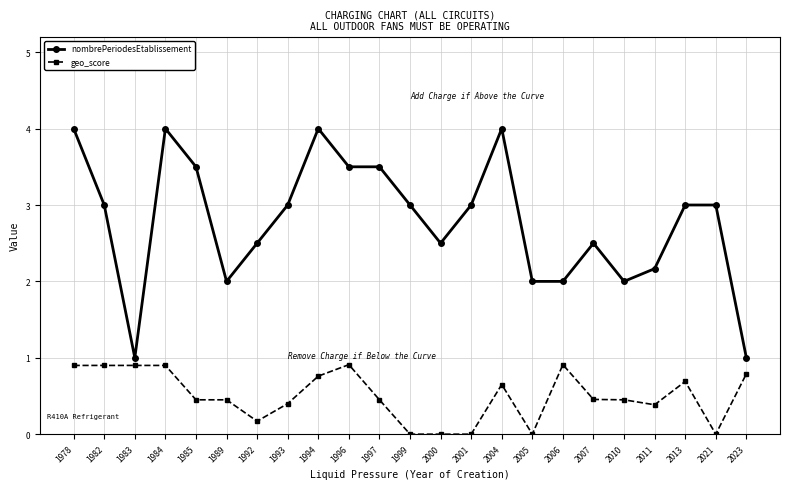

The geo_score series shows 0.9 at 1996. True or false?

True